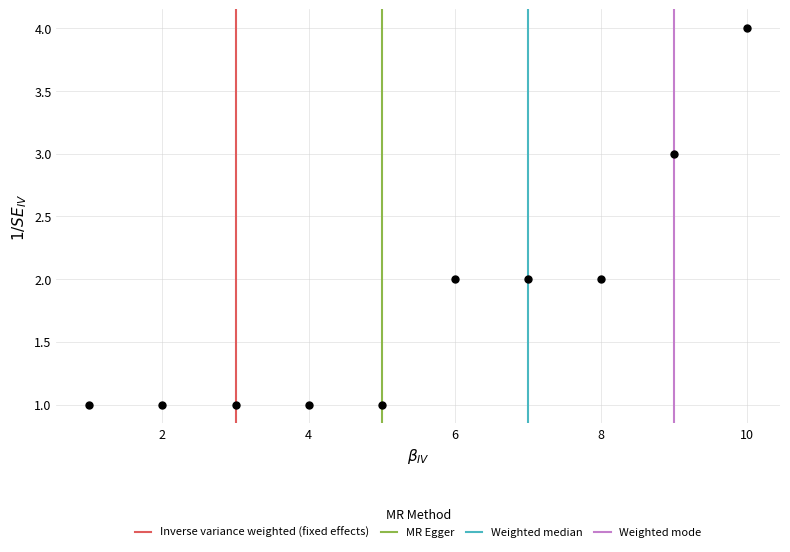

What is the range of Y values (max minus min)?

3